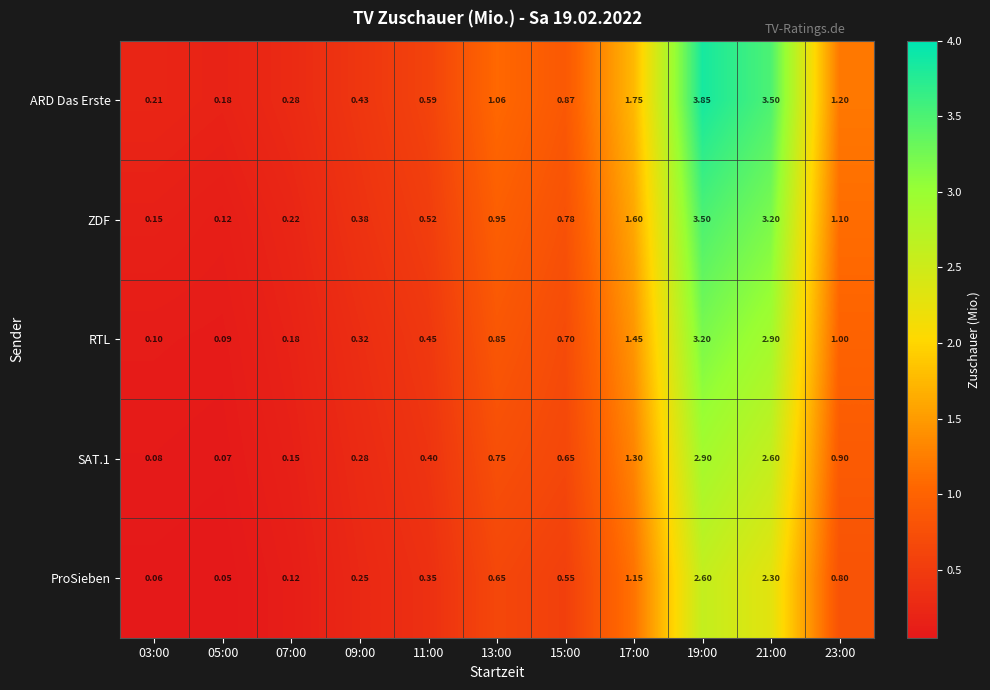

Which series has the largest range (max minus min)?

ARD Das Erste